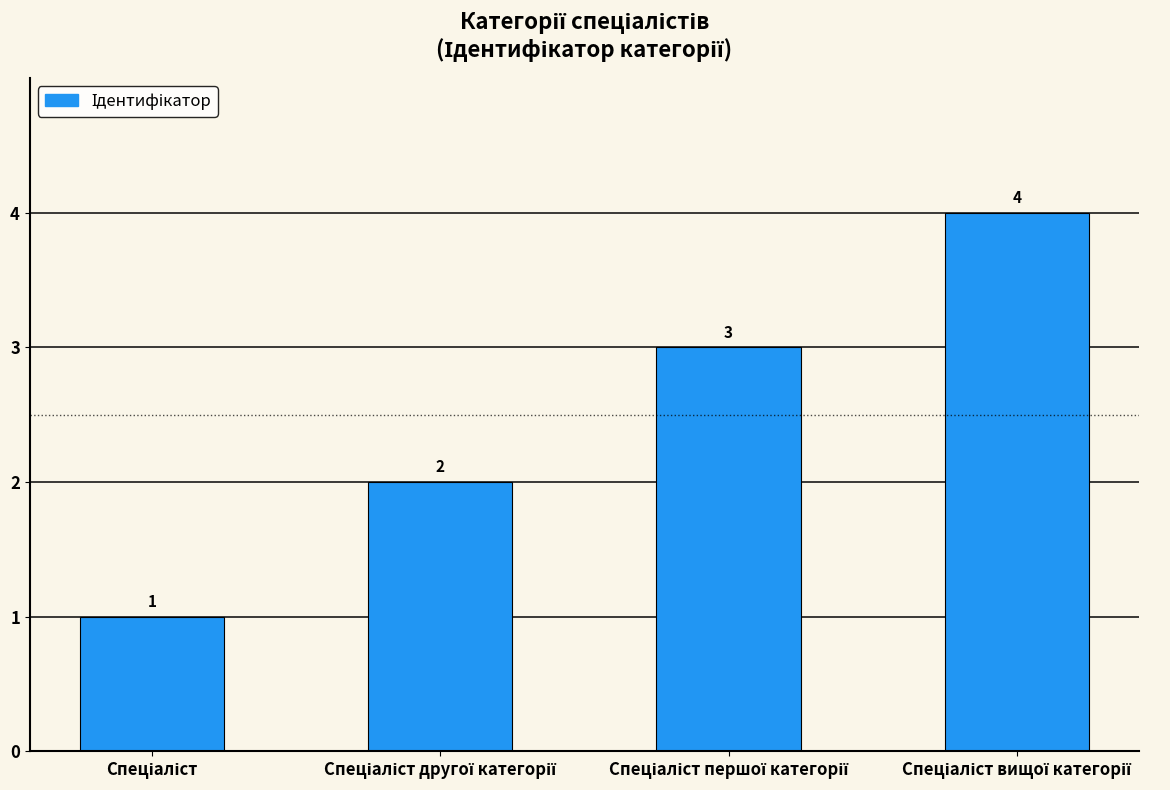

What is the greatest value displayed?

4